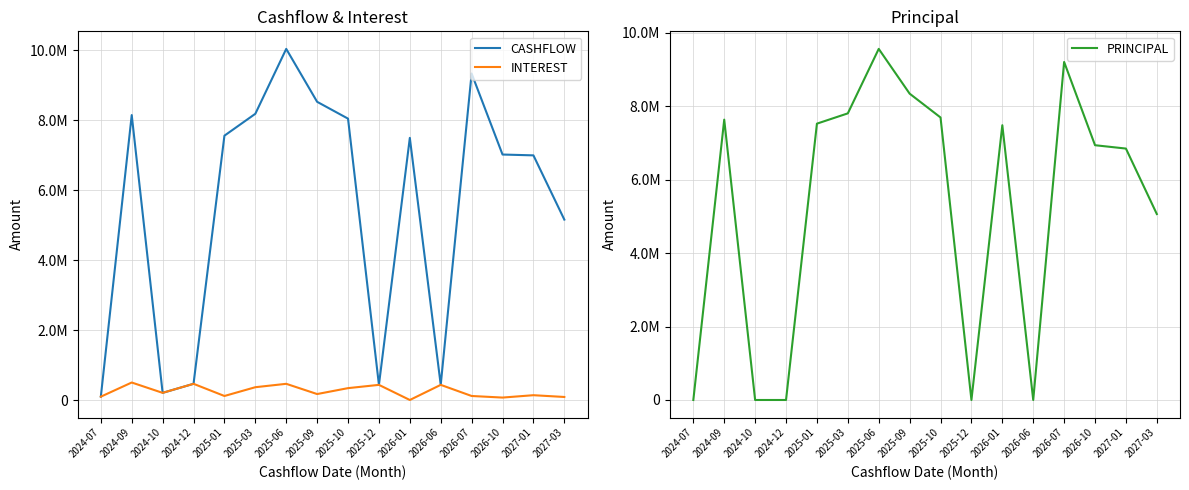

What position from the right is 2027-03?

1